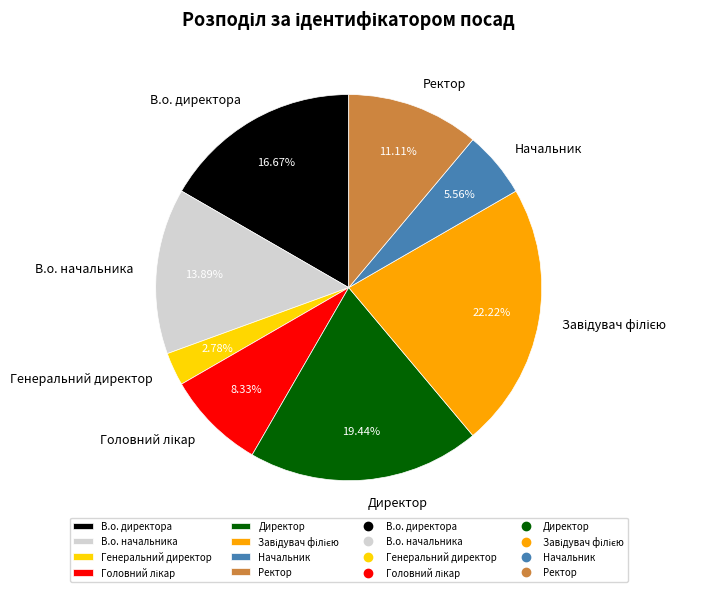

What percentage is the Начальник slice, to the nearest percent?

6%